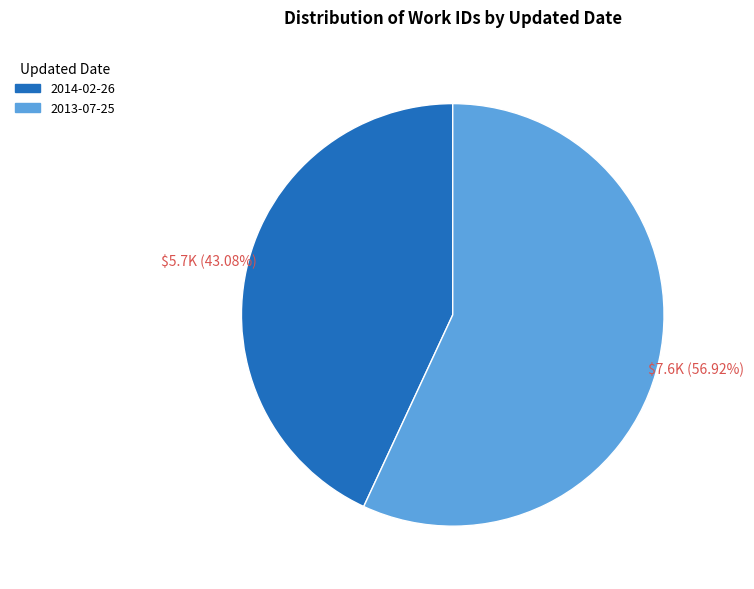

To the nearest percent, what portion does 2014-02-26 represent?

43%